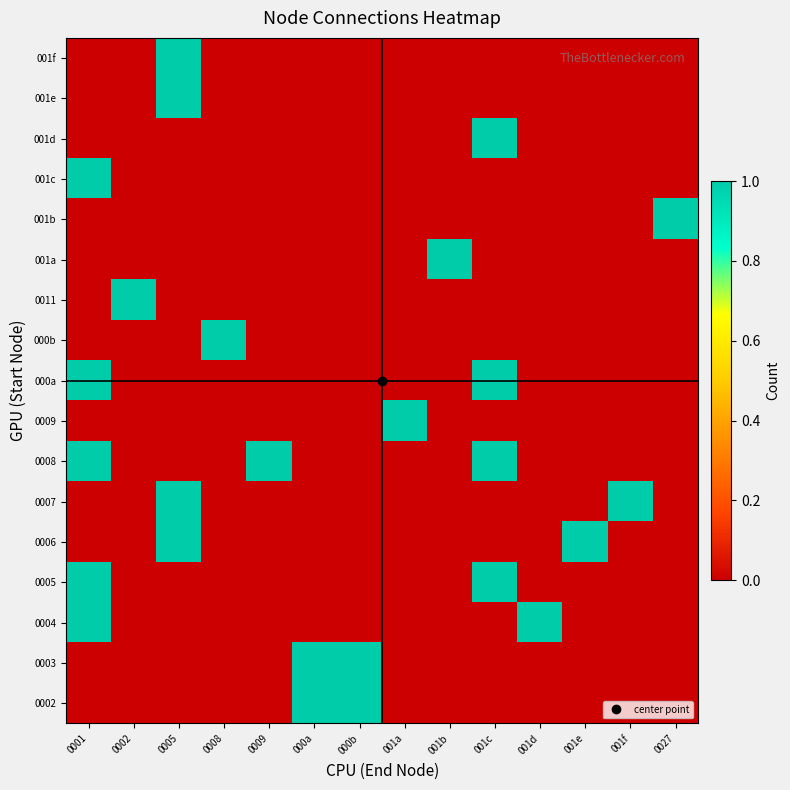

Reading left to right, what are all the values shown in this chart?

0002: 0001=0	0002=0	0005=0	0008=0	0009=0	000a=1	000b=1	001a=0	001b=0	001c=0	001d=0	001e=0	001f=0	0027=0
0003: 0001=0	0002=0	0005=0	0008=0	0009=0	000a=1	000b=1	001a=0	001b=0	001c=0	001d=0	001e=0	001f=0	0027=0
0004: 0001=1	0002=0	0005=0	0008=0	0009=0	000a=0	000b=0	001a=0	001b=0	001c=0	001d=1	001e=0	001f=0	0027=0
0005: 0001=1	0002=0	0005=0	0008=0	0009=0	000a=0	000b=0	001a=0	001b=0	001c=1	001d=0	001e=0	001f=0	0027=0
0006: 0001=0	0002=0	0005=1	0008=0	0009=0	000a=0	000b=0	001a=0	001b=0	001c=0	001d=0	001e=1	001f=0	0027=0
0007: 0001=0	0002=0	0005=1	0008=0	0009=0	000a=0	000b=0	001a=0	001b=0	001c=0	001d=0	001e=0	001f=1	0027=0
0008: 0001=1	0002=0	0005=0	0008=0	0009=1	000a=0	000b=0	001a=0	001b=0	001c=1	001d=0	001e=0	001f=0	0027=0
0009: 0001=0	0002=0	0005=0	0008=0	0009=0	000a=0	000b=0	001a=1	001b=0	001c=0	001d=0	001e=0	001f=0	0027=0
000a: 0001=1	0002=0	0005=0	0008=0	0009=0	000a=0	000b=0	001a=0	001b=0	001c=1	001d=0	001e=0	001f=0	0027=0
000b: 0001=0	0002=0	0005=0	0008=1	0009=0	000a=0	000b=0	001a=0	001b=0	001c=0	001d=0	001e=0	001f=0	0027=0
0011: 0001=0	0002=1	0005=0	0008=0	0009=0	000a=0	000b=0	001a=0	001b=0	001c=0	001d=0	001e=0	001f=0	0027=0
001a: 0001=0	0002=0	0005=0	0008=0	0009=0	000a=0	000b=0	001a=0	001b=1	001c=0	001d=0	001e=0	001f=0	0027=0
001b: 0001=0	0002=0	0005=0	0008=0	0009=0	000a=0	000b=0	001a=0	001b=0	001c=0	001d=0	001e=0	001f=0	0027=1
001c: 0001=1	0002=0	0005=0	0008=0	0009=0	000a=0	000b=0	001a=0	001b=0	001c=0	001d=0	001e=0	001f=0	0027=0
001d: 0001=0	0002=0	0005=0	0008=0	0009=0	000a=0	000b=0	001a=0	001b=0	001c=1	001d=0	001e=0	001f=0	0027=0
001e: 0001=0	0002=0	0005=1	0008=0	0009=0	000a=0	000b=0	001a=0	001b=0	001c=0	001d=0	001e=0	001f=0	0027=0
001f: 0001=0	0002=0	0005=1	0008=0	0009=0	000a=0	000b=0	001a=0	001b=0	001c=0	001d=0	001e=0	001f=0	0027=0